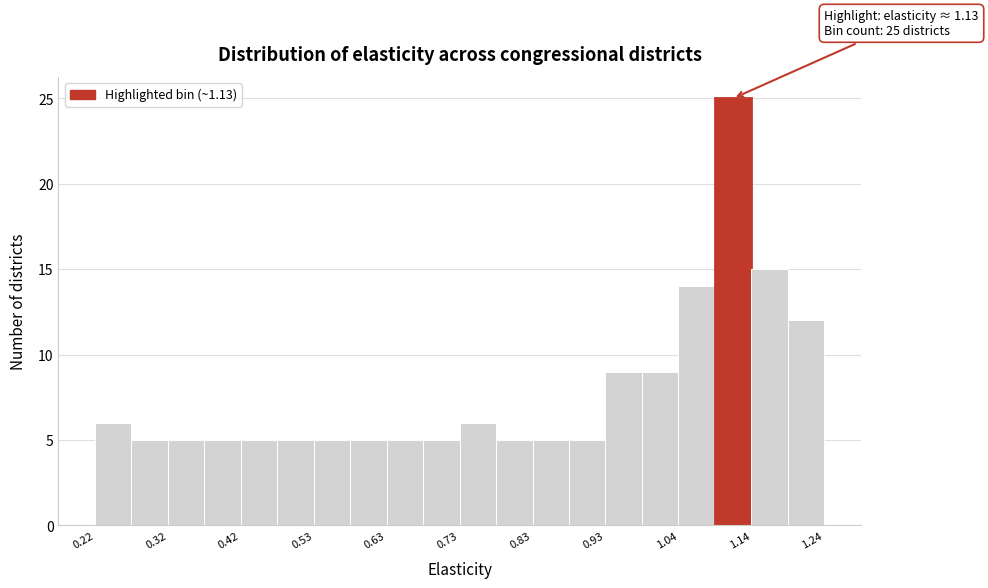

Around what value on the x-axis is the tallest bar? Give the approximate position of its centre, as read against the axis.

1.12